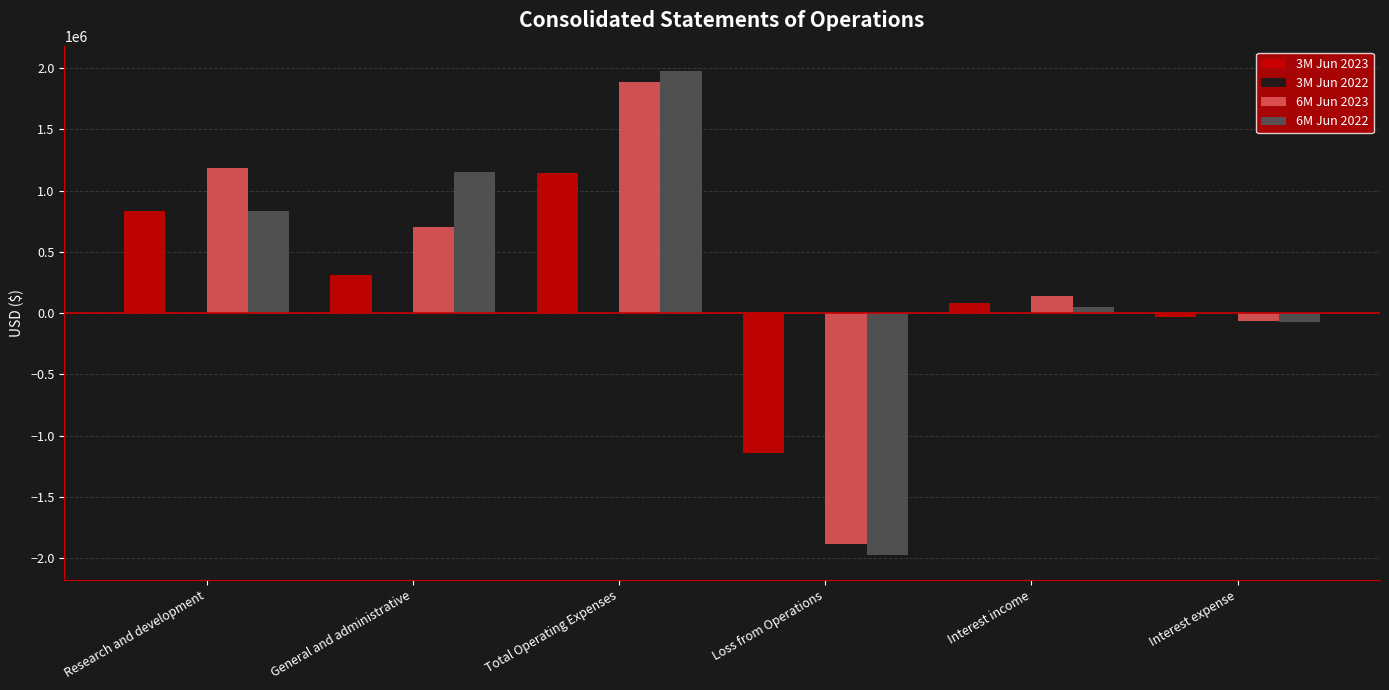

What is the sum of all 3M Jun 2023 values?

1196840